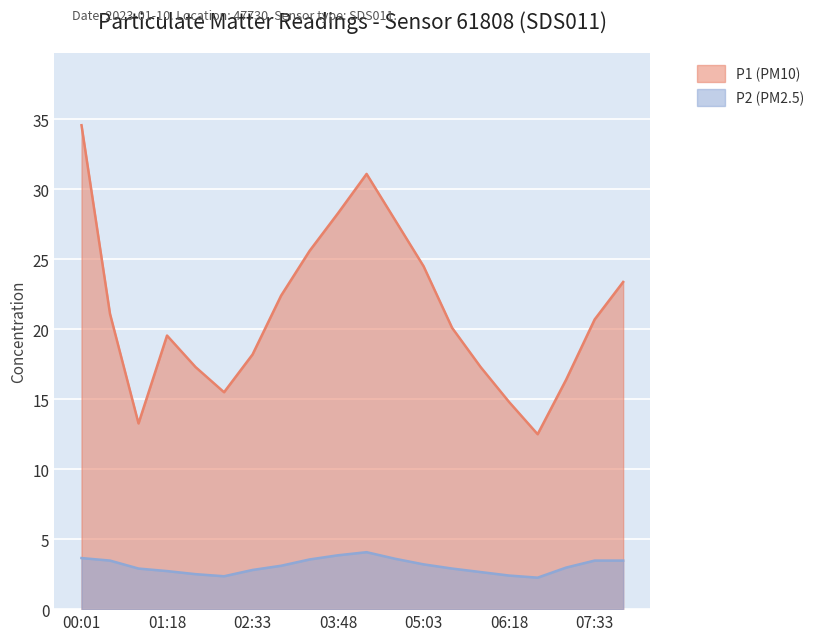

What is the value of the P1 (PM10) point at the 5th from the left?

17.3